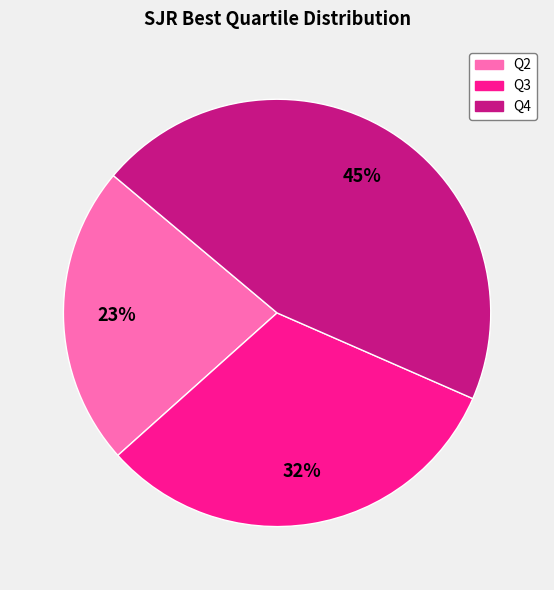

Is there a majority slice in this chart?

No